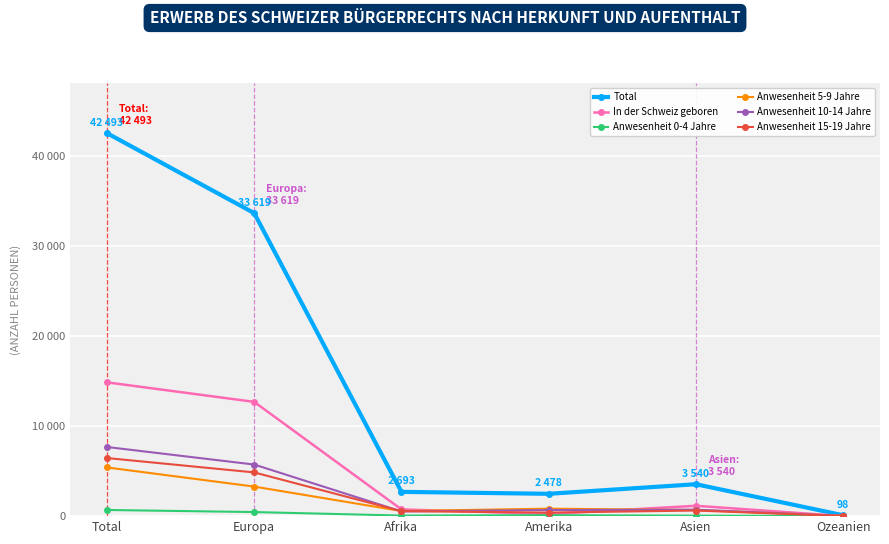

Between Amerika and Ozeanien, which series saw the biggest shift?

Total